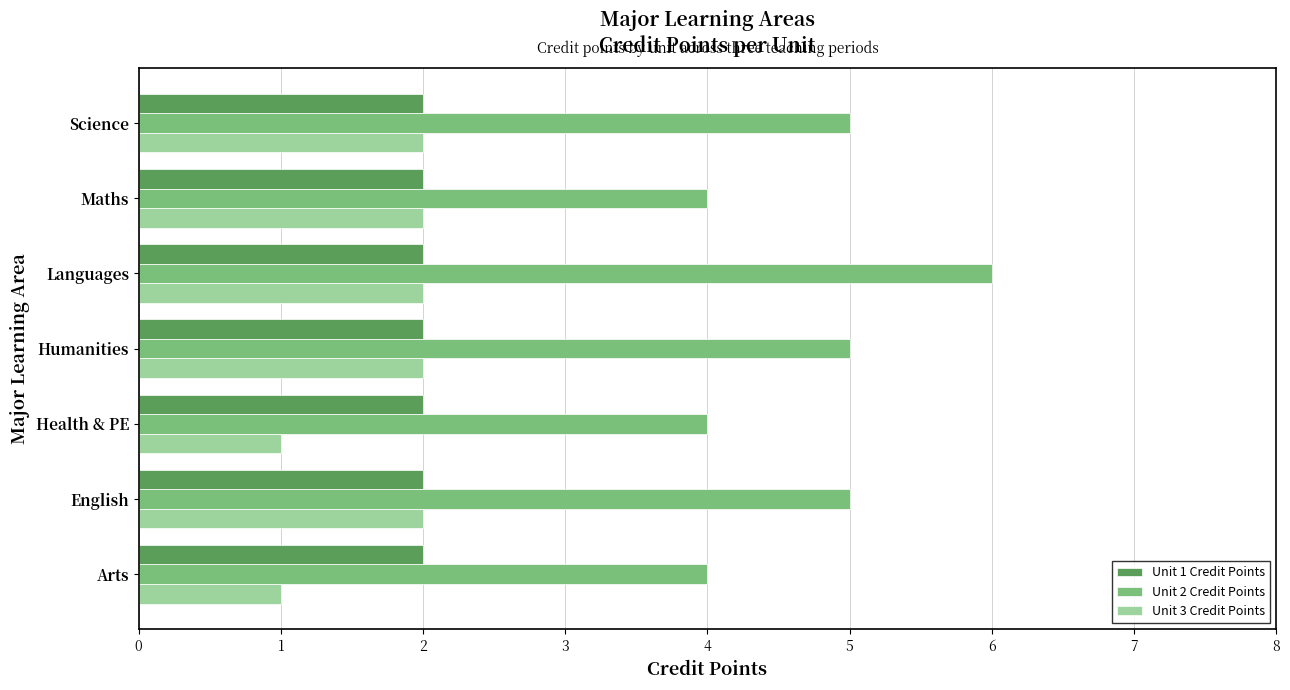

Which label corresponds to the largest value in the chart?

Languages